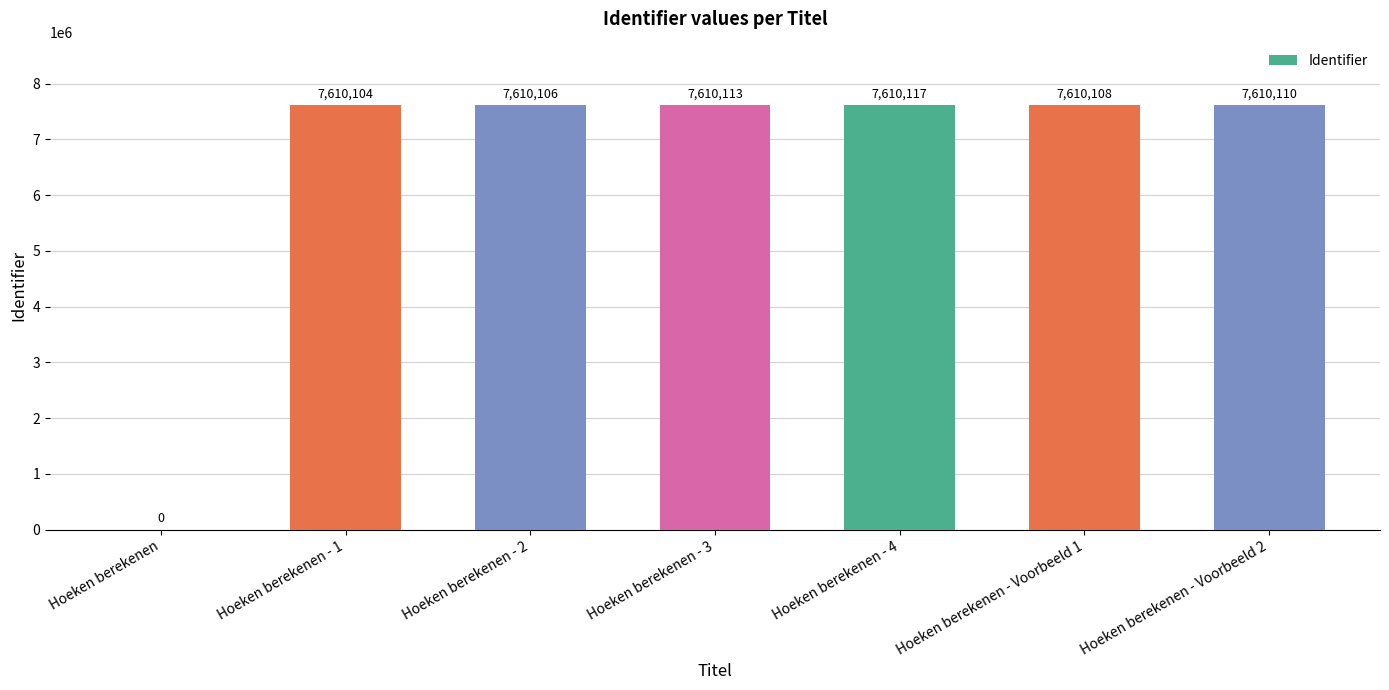

Is it true that the value at Hoeken berekenen - 3 is 10095891?

False